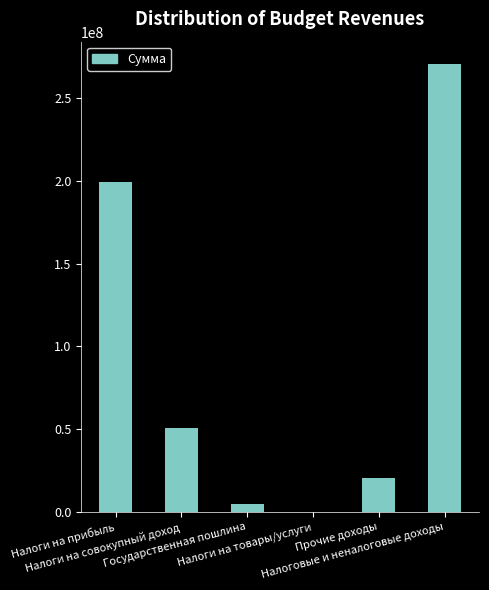

What is the sum of all values?

546181506.4